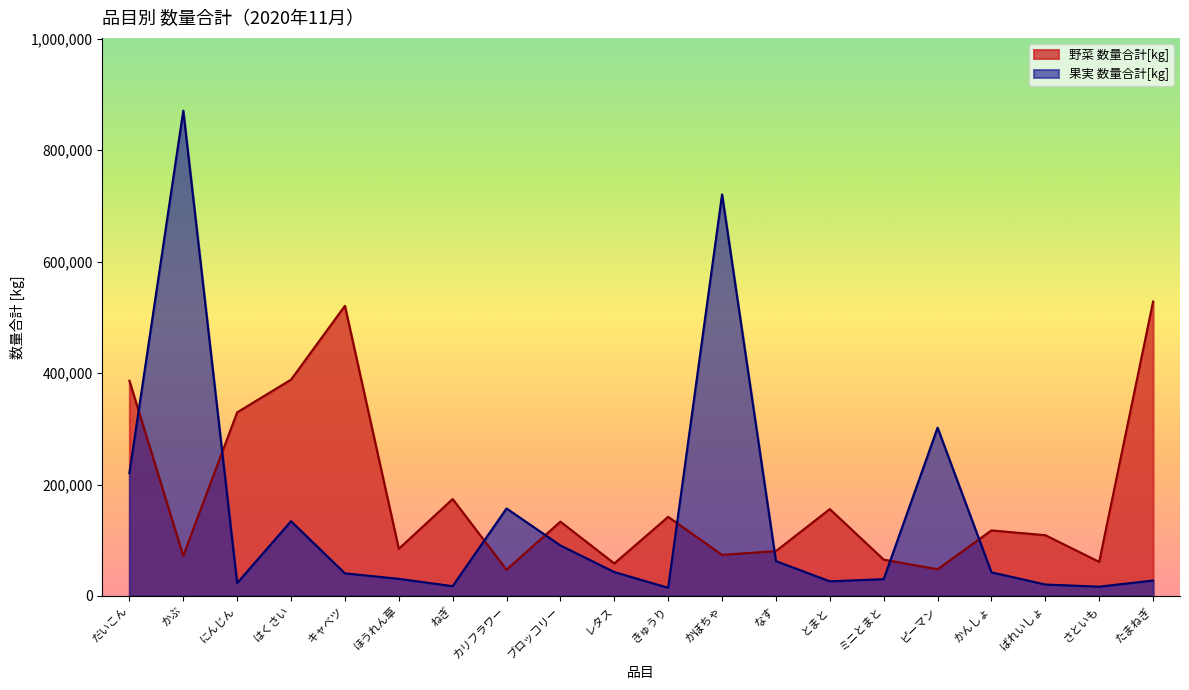

What is the total value across all series at ブロッコリー?

224060